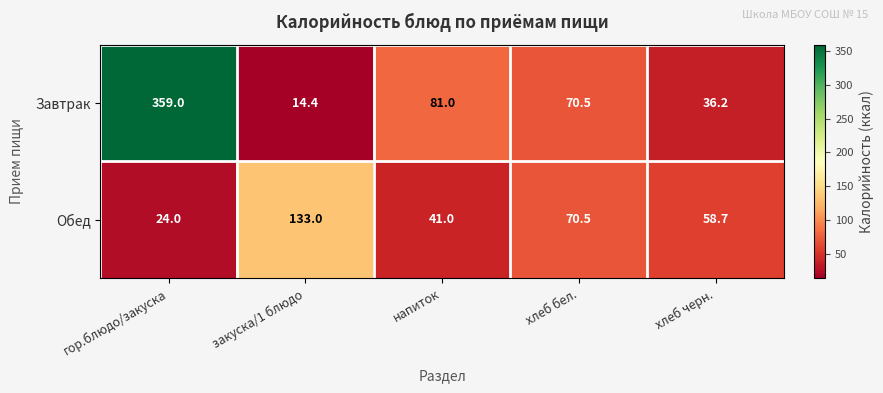

Which label corresponds to the largest value in the chart?

гор.блюдо/закуска